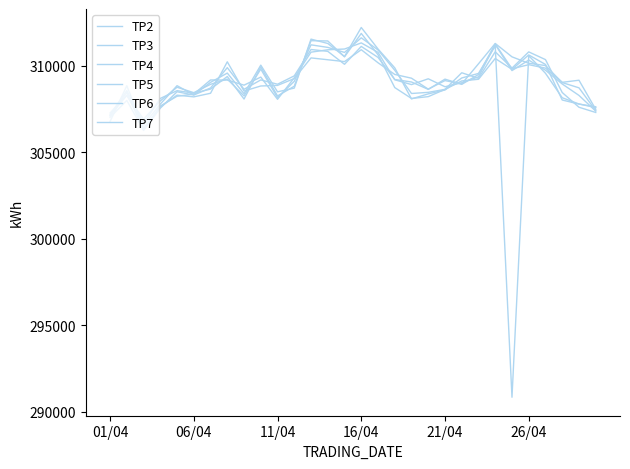

How many lines are shown in the chart?

6